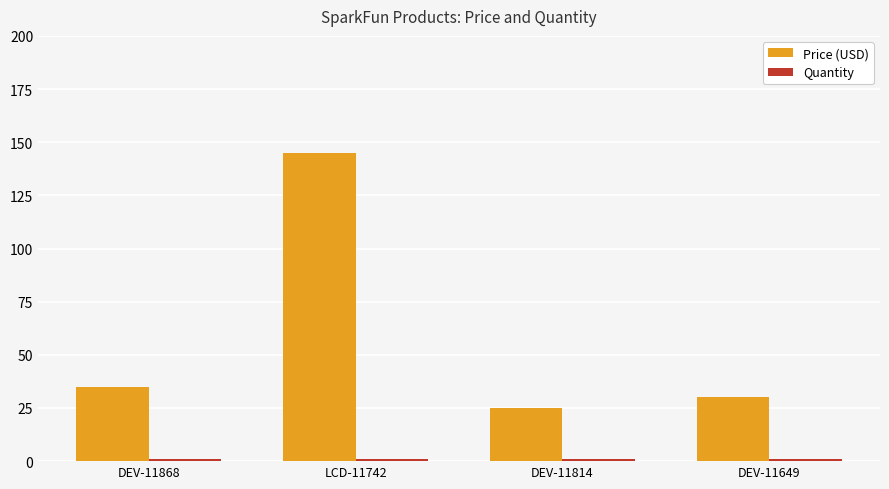

What is the sum of all Price (USD) values?

234.8